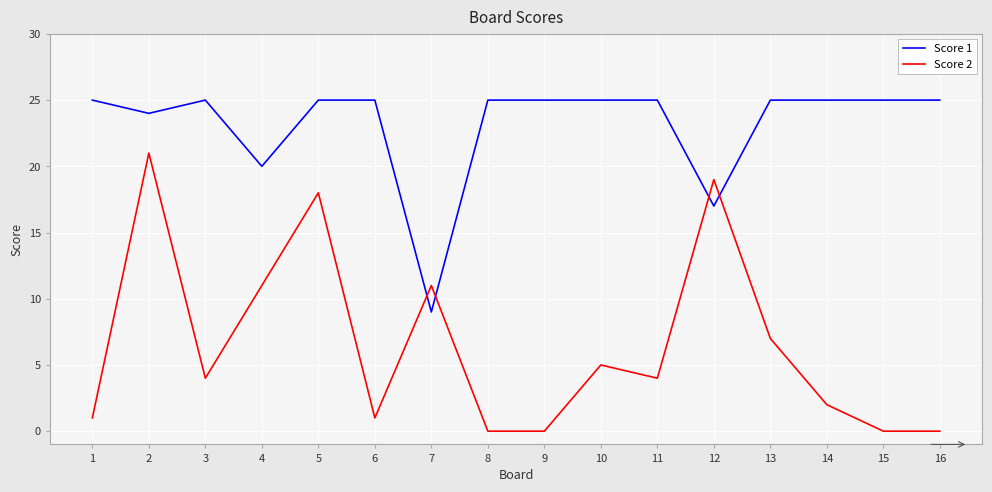

What is the difference between the highest and lowest values at 16?

25